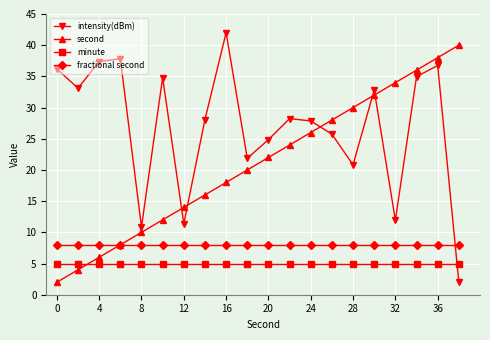

Which series ends up on top after the final intersection of minute and second?

second